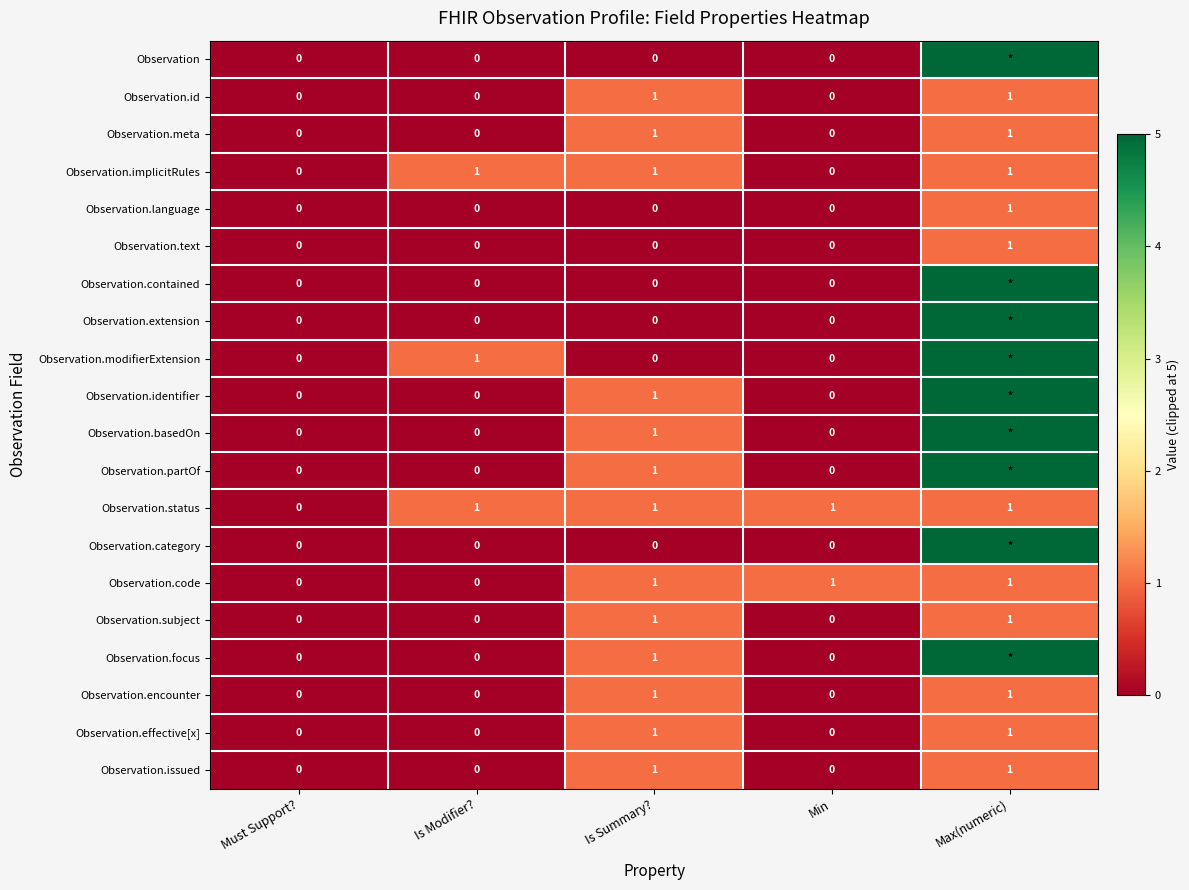

The Observation.status series shows 0 at Must Support?. True or false?

True